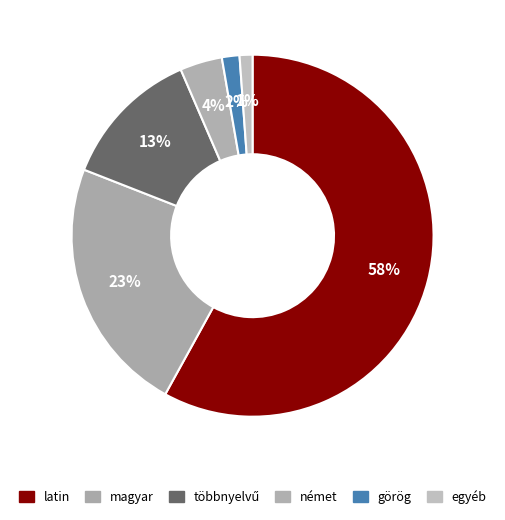

Count the number of slices in the pie.

6